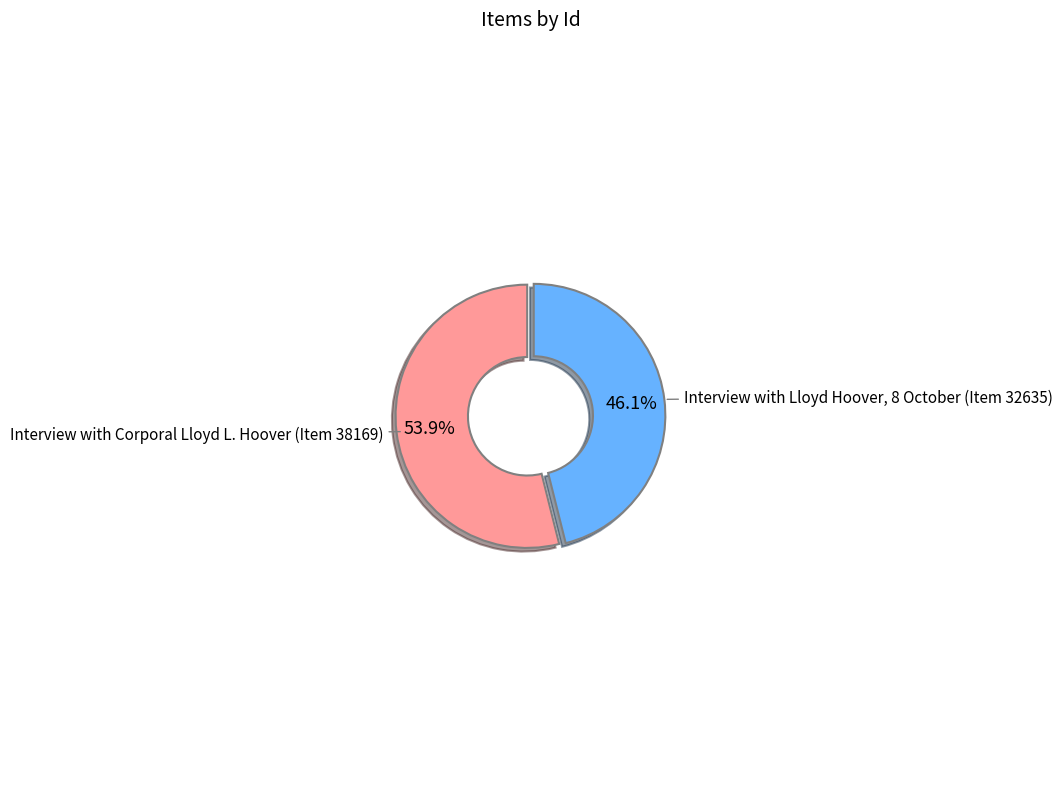

Which category has the biggest portion of the pie?

Interview with Corporal Lloyd L. Hoover (Item 38169)